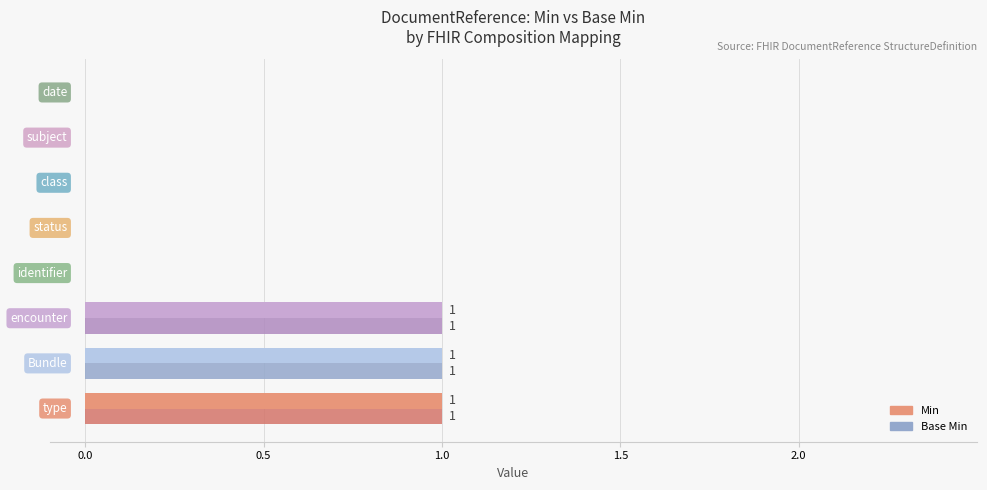

Count the number of categories in the chart.

8